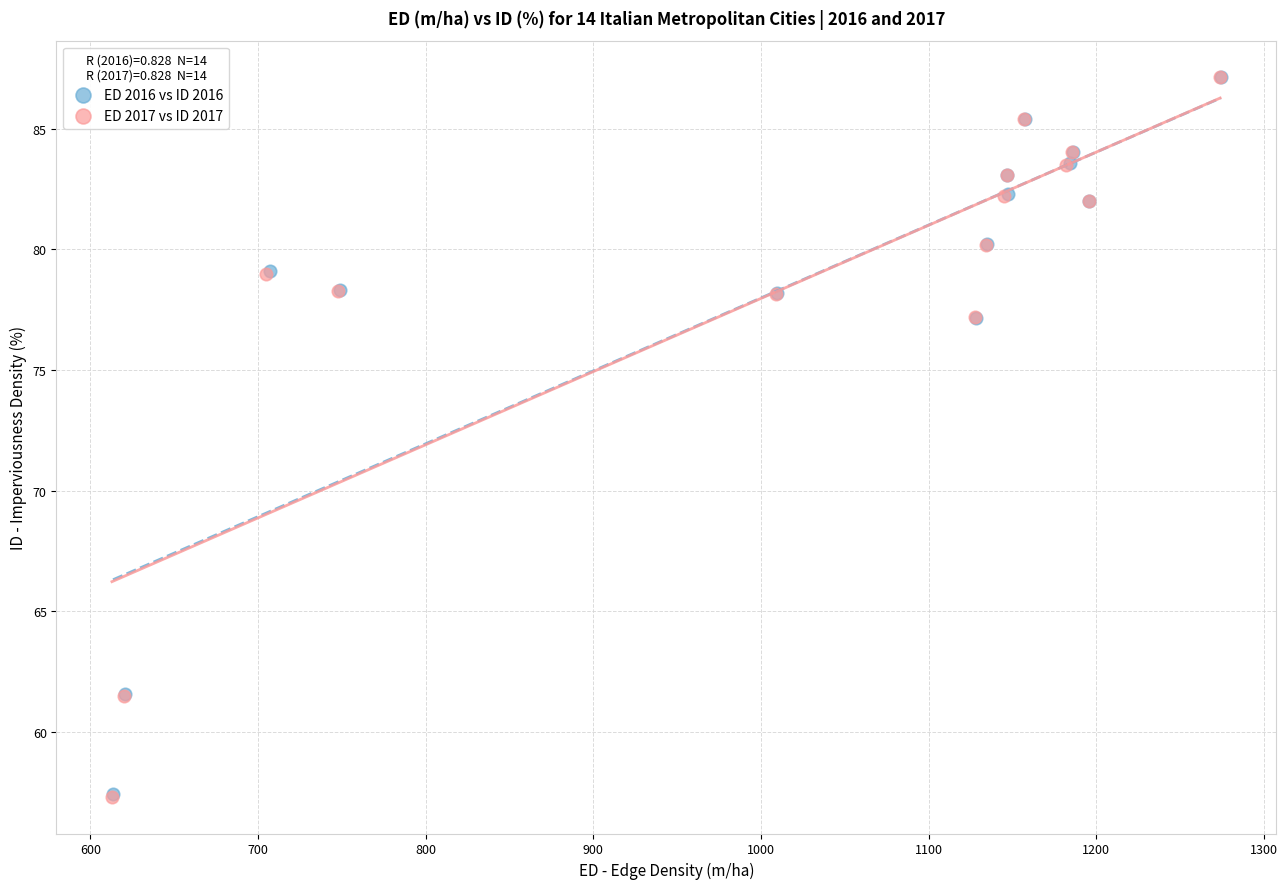

Which series has the widest spread of Y values?

ED 2017 vs ID 2017